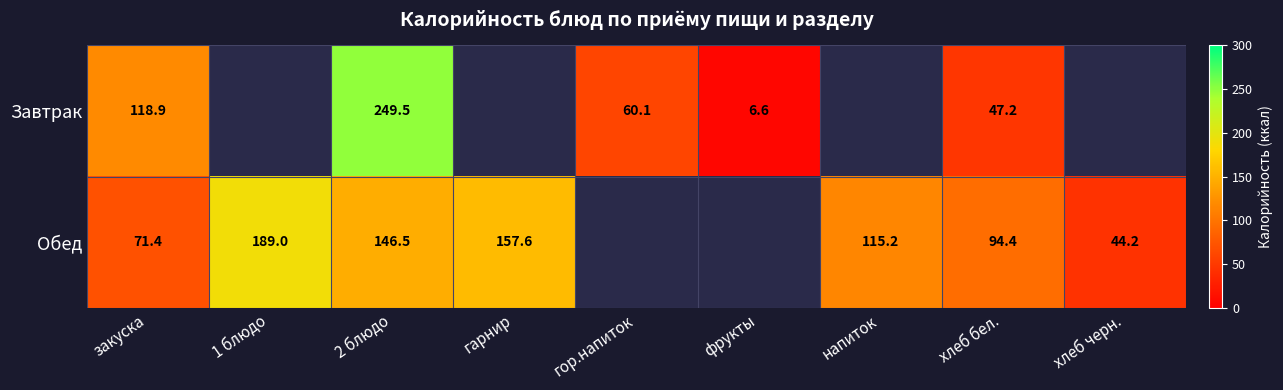

What is the difference between the Обед values at закуска and 2 блюдо?

75.1